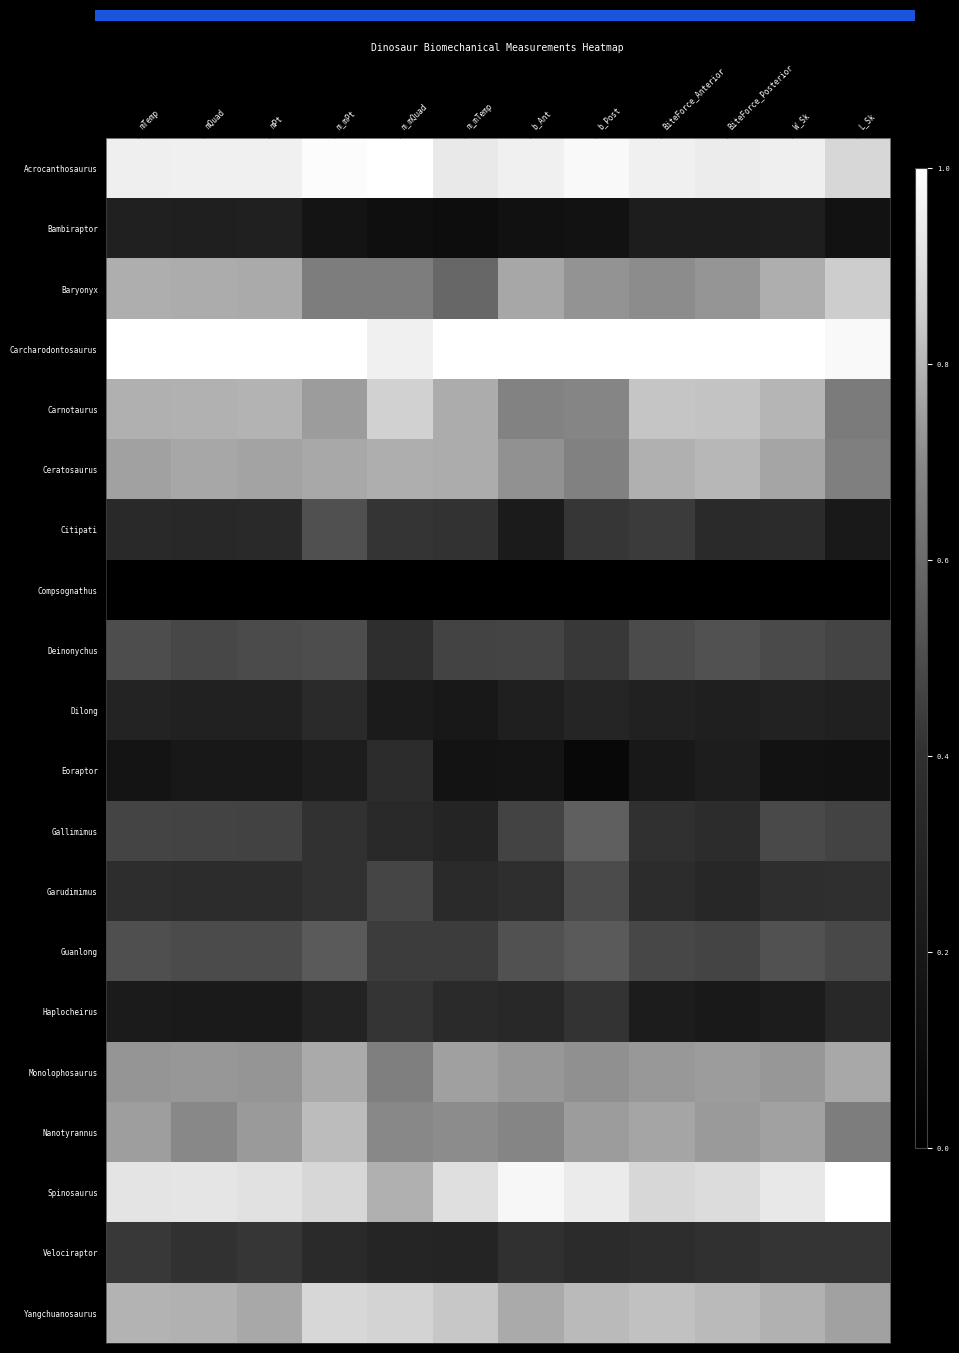

Reading left to right, extract all data points from this chart.

Acrocanthosaurus: mTemp=1.0	mQuad=1.0	mPt=1.0	m_mPt=1.0	m_mQuad=1.0	m_mTemp=0.9	b_Ant=1.0	b_Post=1.0	BiteForce_Anterior=1.0	BiteForce_Posterior=0.9	W_Sk=1.0	L_Sk=0.9
Bambiraptor: mTemp=0.3	mQuad=0.3	mPt=0.3	m_mPt=0.2	m_mQuad=0.1	m_mTemp=0.1	b_Ant=0.1	b_Post=0.2	BiteForce_Anterior=0.2	BiteForce_Posterior=0.2	W_Sk=0.3	L_Sk=0.2
Baryonyx: mTemp=0.8	mQuad=0.8	mPt=0.8	m_mPt=0.7	m_mQuad=0.7	m_mTemp=0.6	b_Ant=0.8	b_Post=0.7	BiteForce_Anterior=0.7	BiteForce_Posterior=0.7	W_Sk=0.8	L_Sk=0.9
Carcharodontosaurus: mTemp=1.0	mQuad=1.0	mPt=1.0	m_mPt=1.0	m_mQuad=1.0	m_mTemp=1.0	b_Ant=1.0	b_Post=1.0	BiteForce_Anterior=1.0	BiteForce_Posterior=1.0	W_Sk=1.0	L_Sk=1.0
Carnotaurus: mTemp=0.8	mQuad=0.8	mPt=0.8	m_mPt=0.7	m_mQuad=0.9	m_mTemp=0.8	b_Ant=0.7	b_Post=0.7	BiteForce_Anterior=0.8	BiteForce_Posterior=0.8	W_Sk=0.8	L_Sk=0.7
Ceratosaurus: mTemp=0.8	mQuad=0.8	mPt=0.8	m_mPt=0.8	m_mQuad=0.8	m_mTemp=0.8	b_Ant=0.7	b_Post=0.7	BiteForce_Anterior=0.8	BiteForce_Posterior=0.8	W_Sk=0.8	L_Sk=0.7
Citipati: mTemp=0.3	mQuad=0.3	mPt=0.3	m_mPt=0.5	m_mQuad=0.4	m_mTemp=0.4	b_Ant=0.2	b_Post=0.4	BiteForce_Anterior=0.4	BiteForce_Posterior=0.4	W_Sk=0.4	L_Sk=0.2
Compsognathus: mTemp=0.0	mQuad=0.0	mPt=0.0	m_mPt=0.0	m_mQuad=0.0	m_mTemp=0.0	b_Ant=0.0	b_Post=0.0	BiteForce_Anterior=0.0	BiteForce_Posterior=0.0	W_Sk=0.0	L_Sk=0.0
Deinonychus: mTemp=0.5	mQuad=0.5	mPt=0.5	m_mPt=0.5	m_mQuad=0.4	m_mTemp=0.5	b_Ant=0.5	b_Post=0.4	BiteForce_Anterior=0.5	BiteForce_Posterior=0.5	W_Sk=0.5	L_Sk=0.5
Dilong: mTemp=0.3	mQuad=0.3	mPt=0.3	m_mPt=0.4	m_mQuad=0.2	m_mTemp=0.2	b_Ant=0.3	b_Post=0.3	BiteForce_Anterior=0.3	BiteForce_Posterior=0.3	W_Sk=0.3	L_Sk=0.3
Eoraptor: mTemp=0.2	mQuad=0.2	mPt=0.2	m_mPt=0.2	m_mQuad=0.4	m_mTemp=0.2	b_Ant=0.2	b_Post=0.1	BiteForce_Anterior=0.2	BiteForce_Posterior=0.2	W_Sk=0.2	L_Sk=0.1
Gallimimus: mTemp=0.5	mQuad=0.5	mPt=0.5	m_mPt=0.4	m_mQuad=0.4	m_mTemp=0.3	b_Ant=0.5	b_Post=0.6	BiteForce_Anterior=0.4	BiteForce_Posterior=0.4	W_Sk=0.5	L_Sk=0.5
Garudimimus: mTemp=0.4	mQuad=0.4	mPt=0.4	m_mPt=0.4	m_mQuad=0.5	m_mTemp=0.4	b_Ant=0.4	b_Post=0.5	BiteForce_Anterior=0.4	BiteForce_Posterior=0.3	W_Sk=0.4	L_Sk=0.4
Guanlong: mTemp=0.5	mQuad=0.5	mPt=0.5	m_mPt=0.5	m_mQuad=0.4	m_mTemp=0.4	b_Ant=0.5	b_Post=0.5	BiteForce_Anterior=0.5	BiteForce_Posterior=0.5	W_Sk=0.5	L_Sk=0.5
Haplocheirus: mTemp=0.2	mQuad=0.2	mPt=0.2	m_mPt=0.3	m_mQuad=0.4	m_mTemp=0.4	b_Ant=0.3	b_Post=0.4	BiteForce_Anterior=0.2	BiteForce_Posterior=0.2	W_Sk=0.2	L_Sk=0.3
Monolophosaurus: mTemp=0.7	mQuad=0.7	mPt=0.7	m_mPt=0.8	m_mQuad=0.7	m_mTemp=0.8	b_Ant=0.7	b_Post=0.7	BiteForce_Anterior=0.7	BiteForce_Posterior=0.7	W_Sk=0.7	L_Sk=0.8
Nanotyrannus: mTemp=0.7	mQuad=0.7	mPt=0.7	m_mPt=0.8	m_mQuad=0.7	m_mTemp=0.7	b_Ant=0.7	b_Post=0.7	BiteForce_Anterior=0.8	BiteForce_Posterior=0.7	W_Sk=0.8	L_Sk=0.7
Spinosaurus: mTemp=0.9	mQuad=0.9	mPt=0.9	m_mPt=0.9	m_mQuad=0.8	m_mTemp=0.9	b_Ant=1.0	b_Post=0.9	BiteForce_Anterior=0.9	BiteForce_Posterior=0.9	W_Sk=0.9	L_Sk=1.0
Velociraptor: mTemp=0.4	mQuad=0.4	mPt=0.4	m_mPt=0.4	m_mQuad=0.3	m_mTemp=0.3	b_Ant=0.4	b_Post=0.4	BiteForce_Anterior=0.4	BiteForce_Posterior=0.4	W_Sk=0.4	L_Sk=0.4
Yangchuanosaurus: mTemp=0.8	mQuad=0.8	mPt=0.8	m_mPt=0.9	m_mQuad=0.9	m_mTemp=0.8	b_Ant=0.8	b_Post=0.8	BiteForce_Anterior=0.8	BiteForce_Posterior=0.8	W_Sk=0.8	L_Sk=0.8